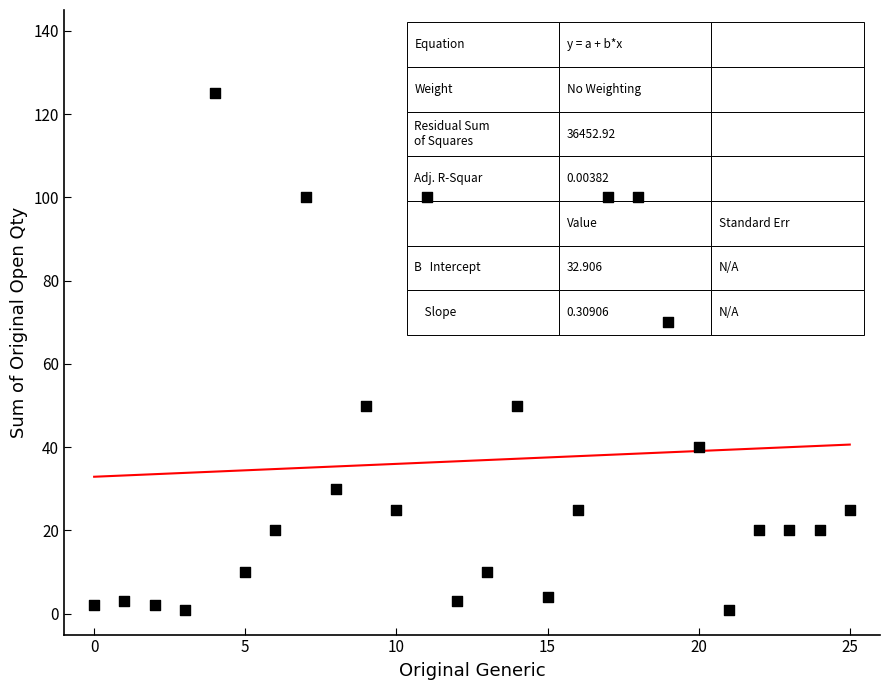

What is the range of Y values (max minus min)?

124